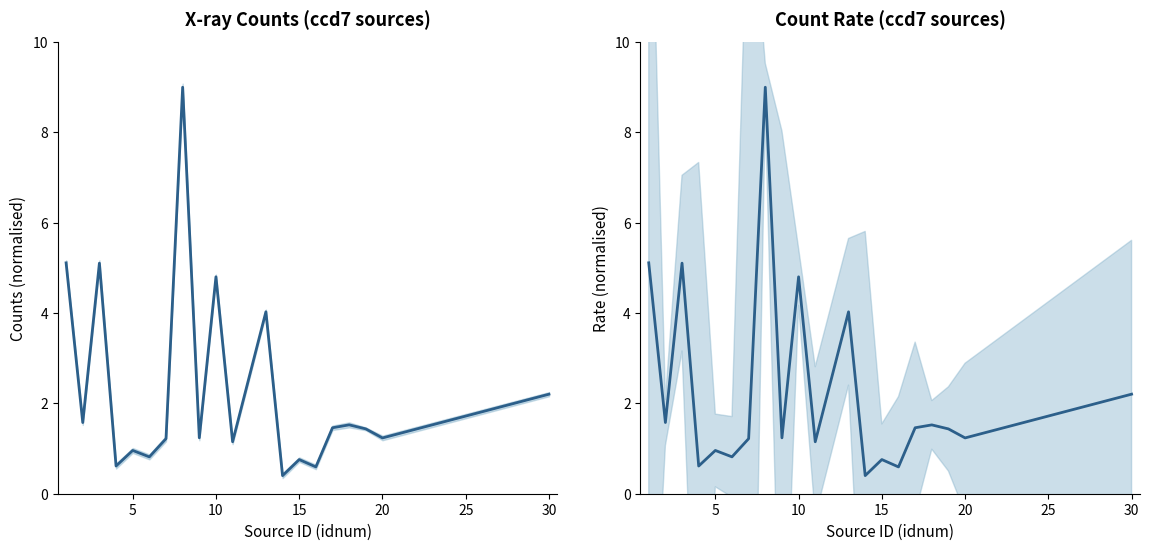

How many values in the cnts series are below 1?

6